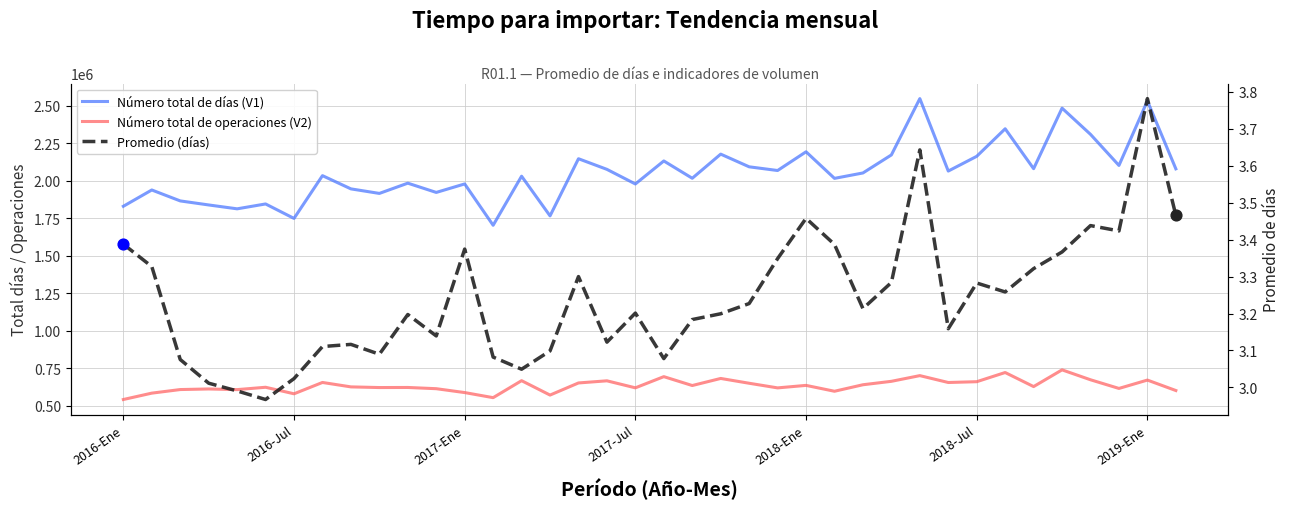

Is the value of Promedio (días) at 8 greater than the value of Número total de operaciones (V2) at 16?

No